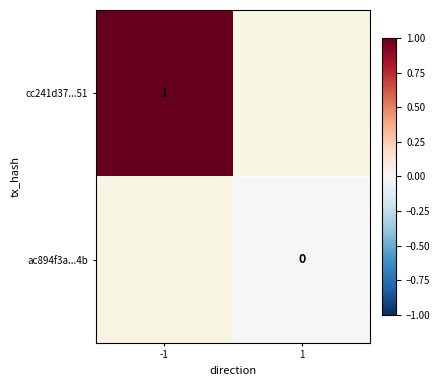

What is the greatest value displayed?

1.0